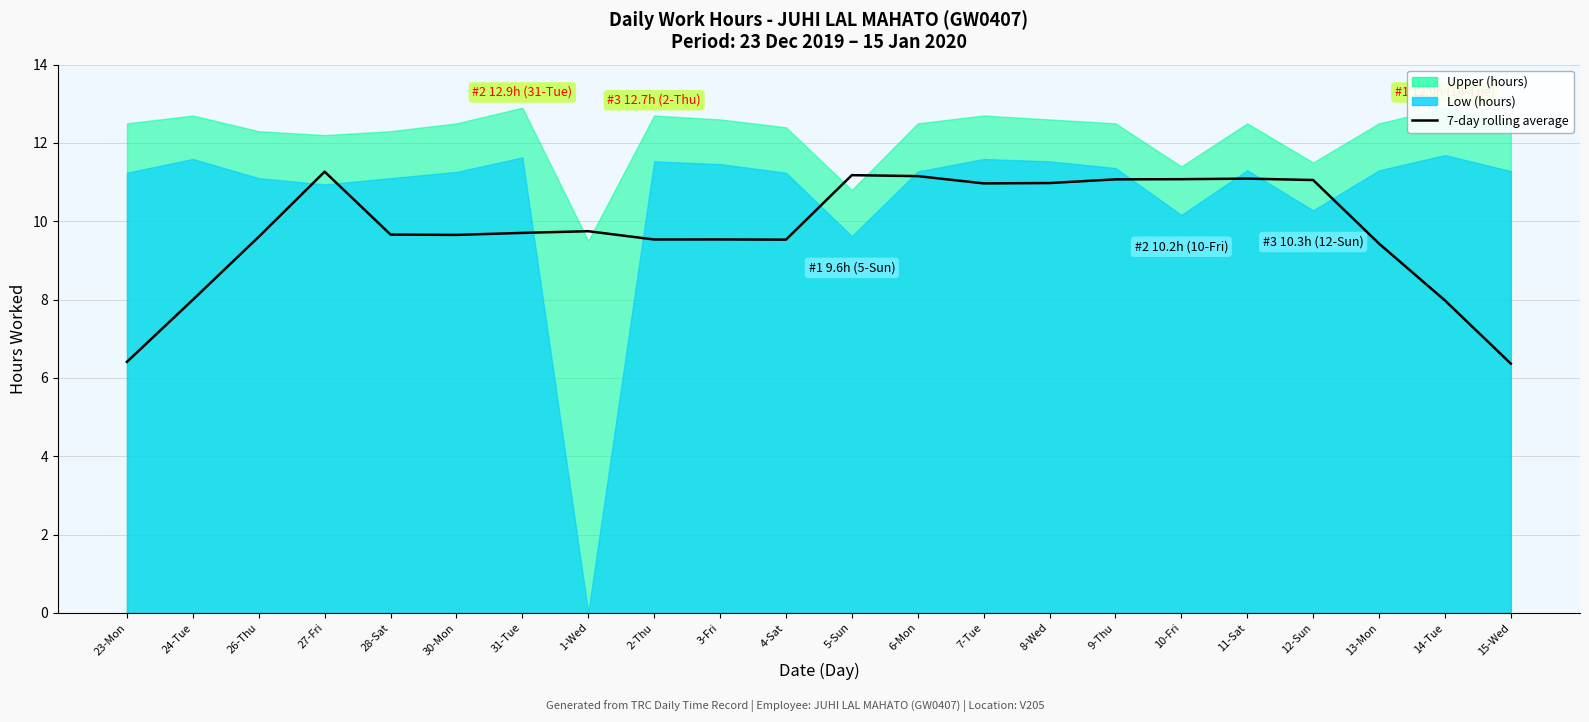

What is the sum of all values?

215.0